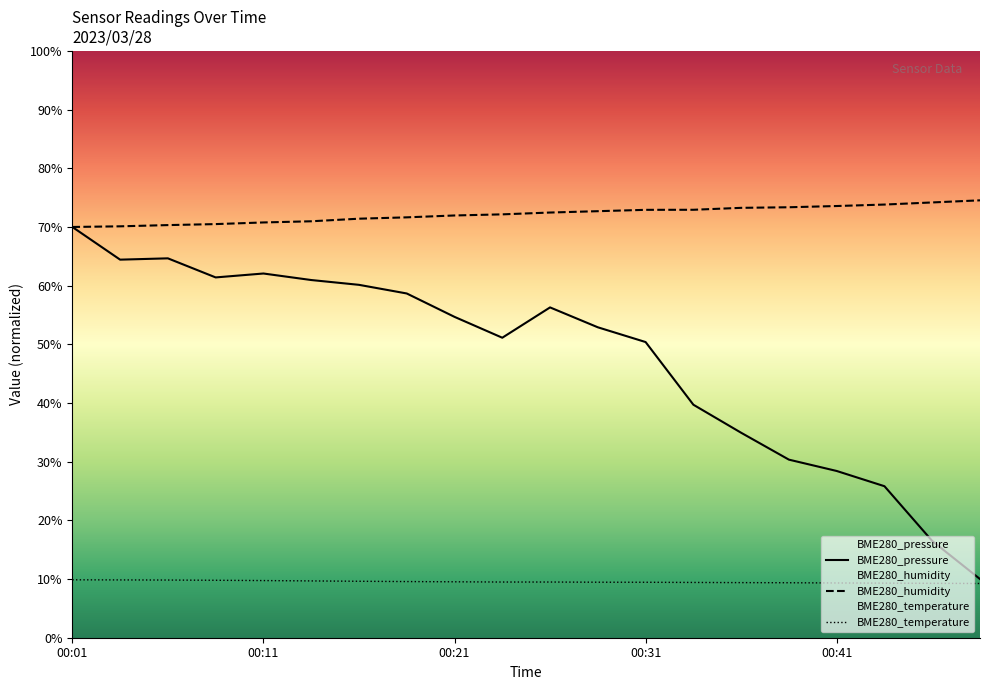

At which category is the sum across all series the highest?

00:01